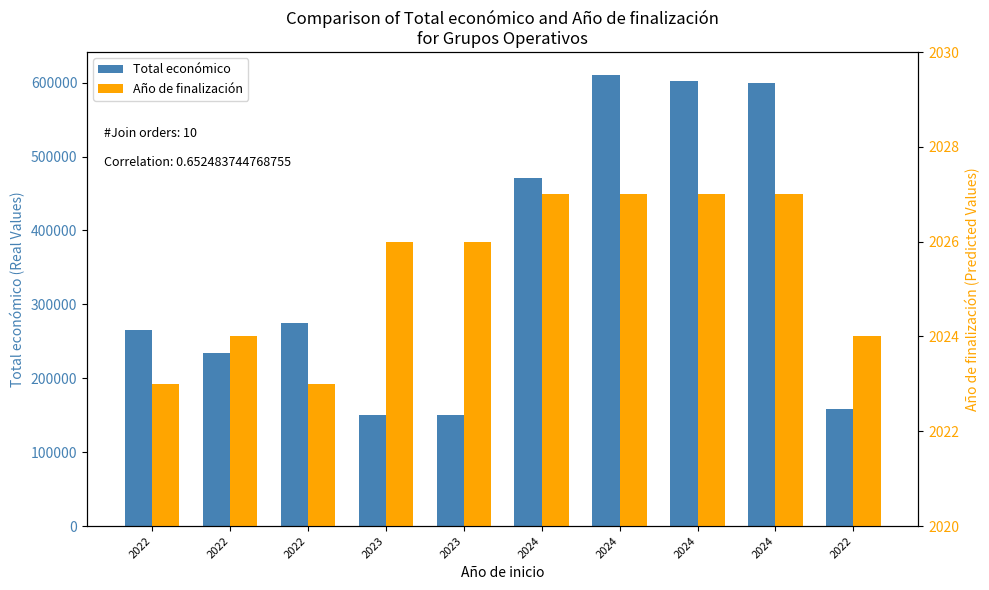

What are all the series names shown in the legend?

Total económico, Año de finalización